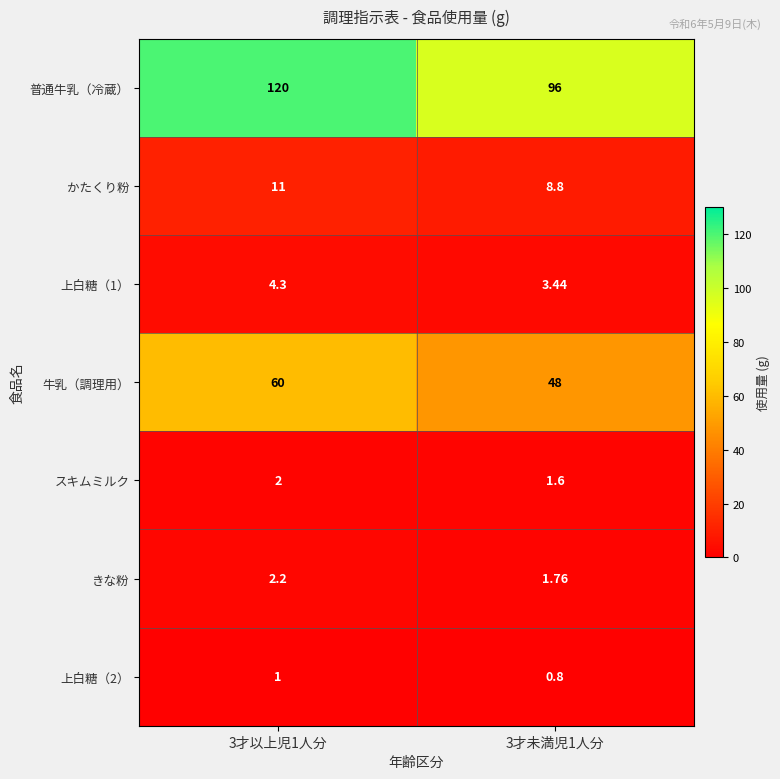

Which series has the widest spread of values?

普通牛乳（冷蔵）